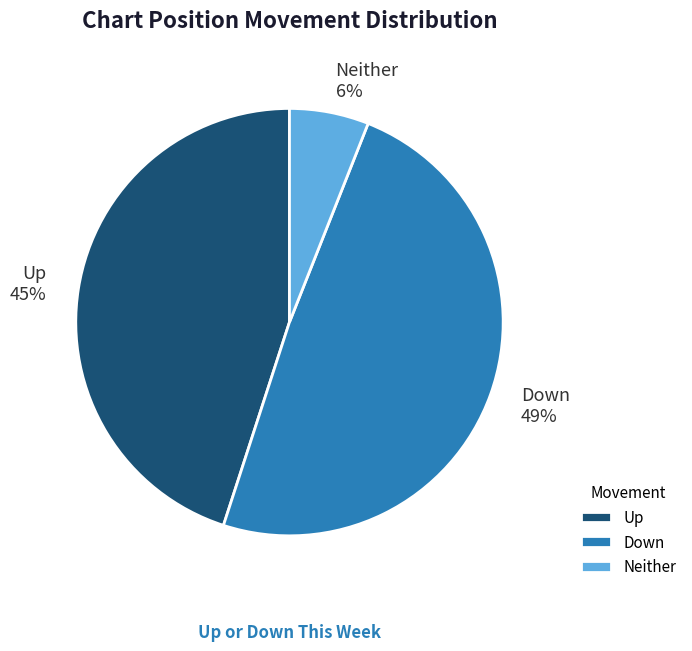

To the nearest percent, what is the difference between the Neither and Down slice percentages?

43%